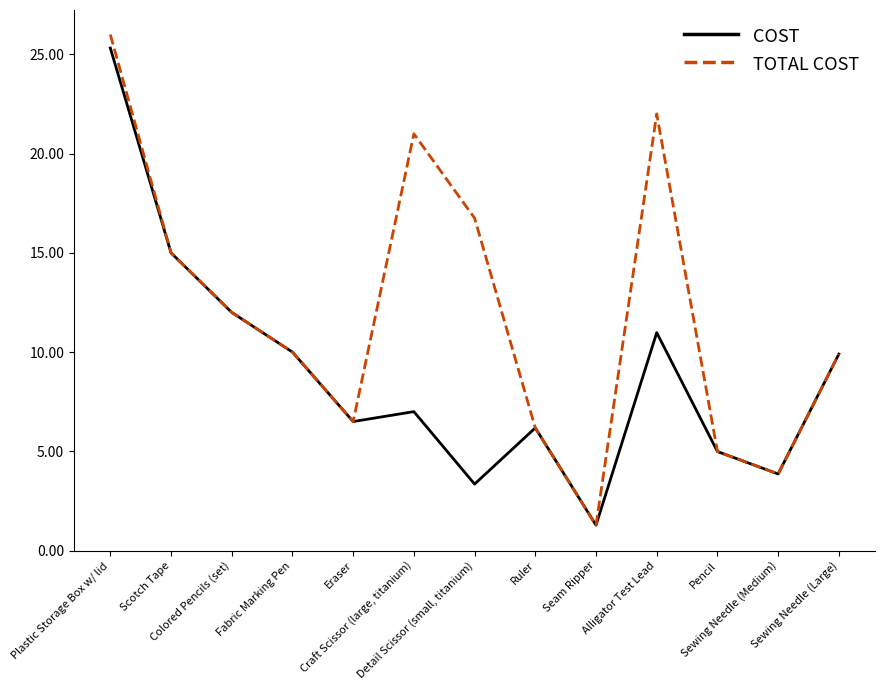

What is the total value across all series at Scotch Tape?

30.0